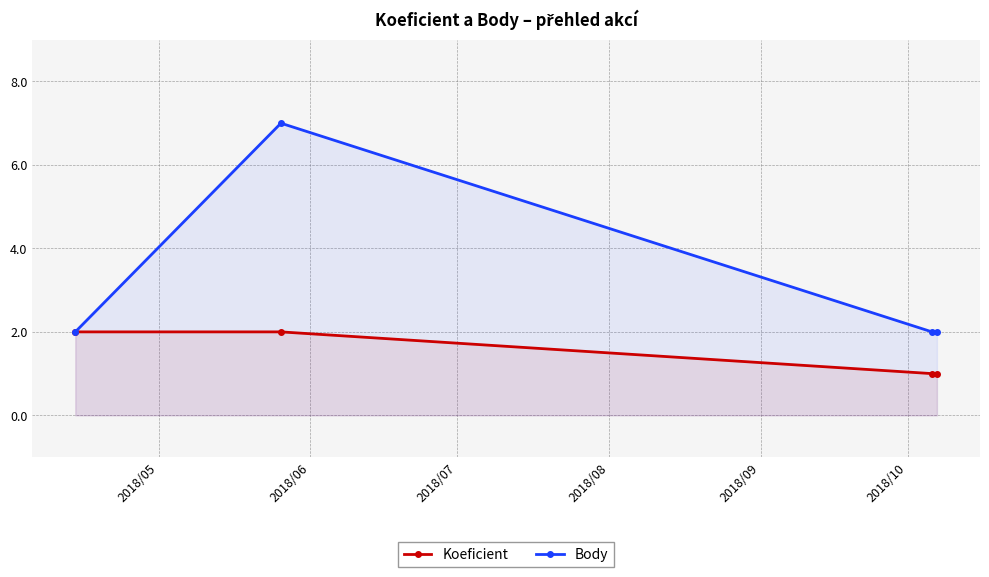

How many interior local peaks does the Body series have?

1